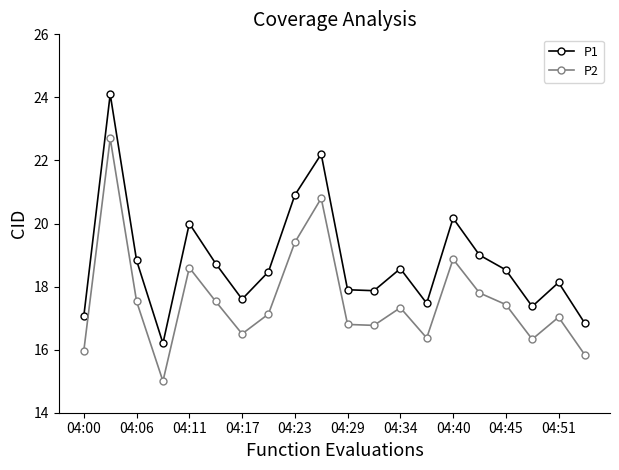

Which series has the widest spread of values?

P1